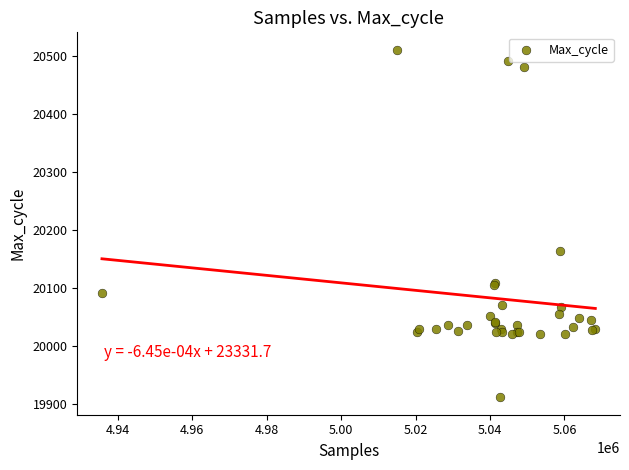

What Y value in the scatter plot is closest to 20211?

20163